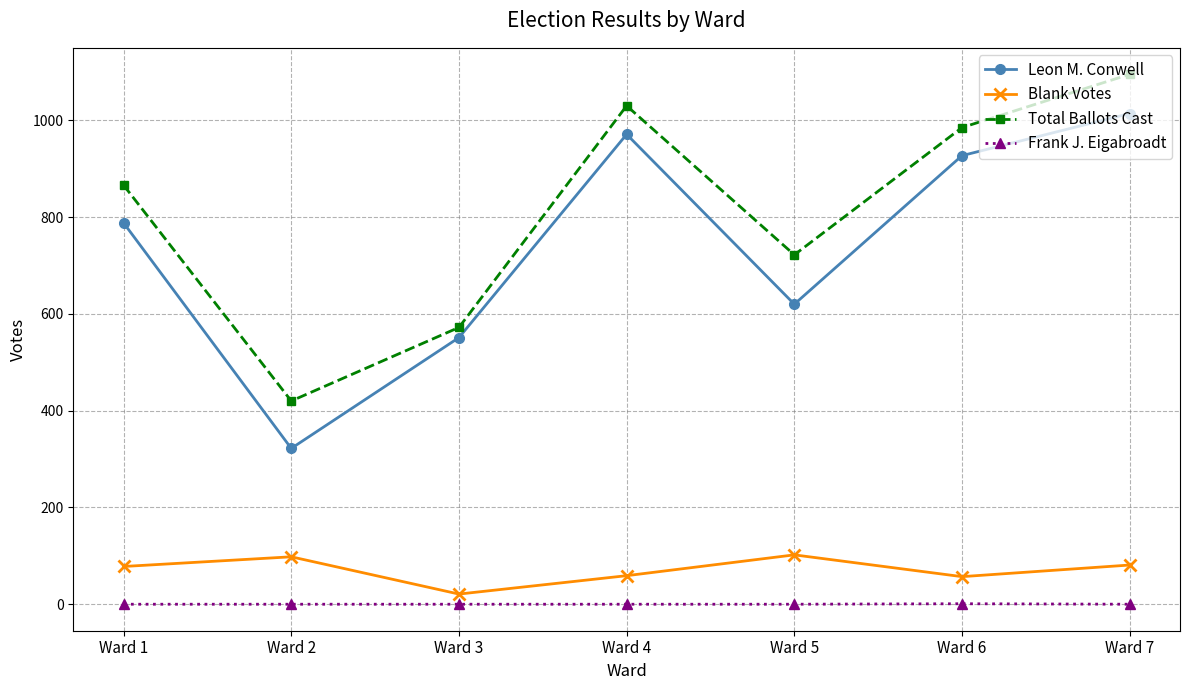

Which series has the widest spread of values?

Leon M. Conwell